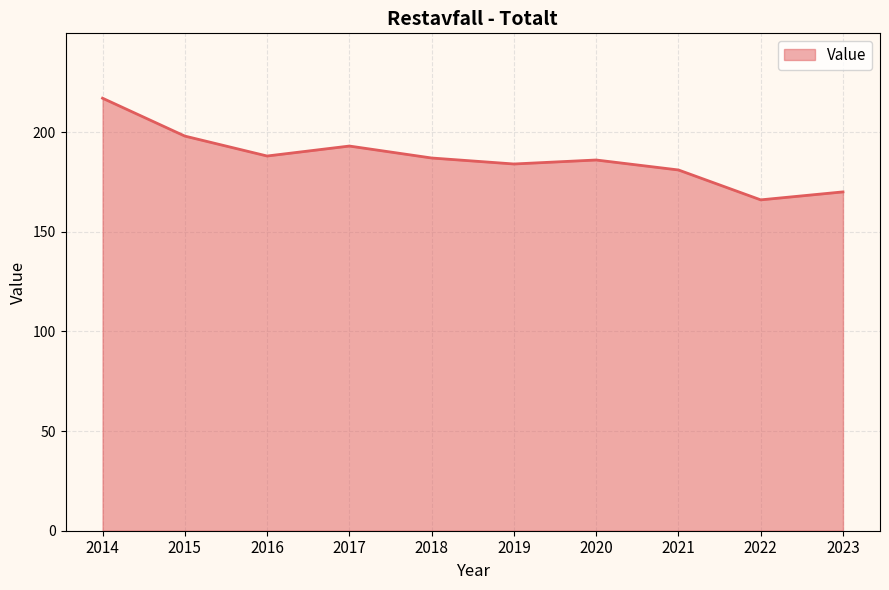

Count the number of categories in the chart.

10